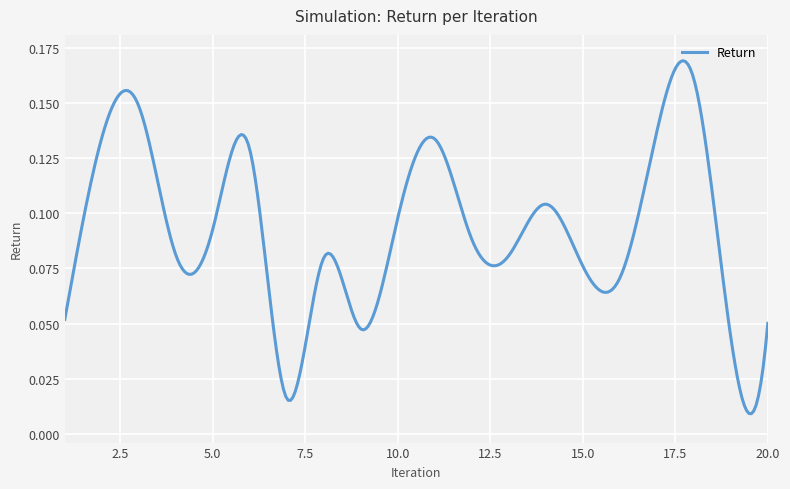

What is the value of the 16th point from the left?

0.1